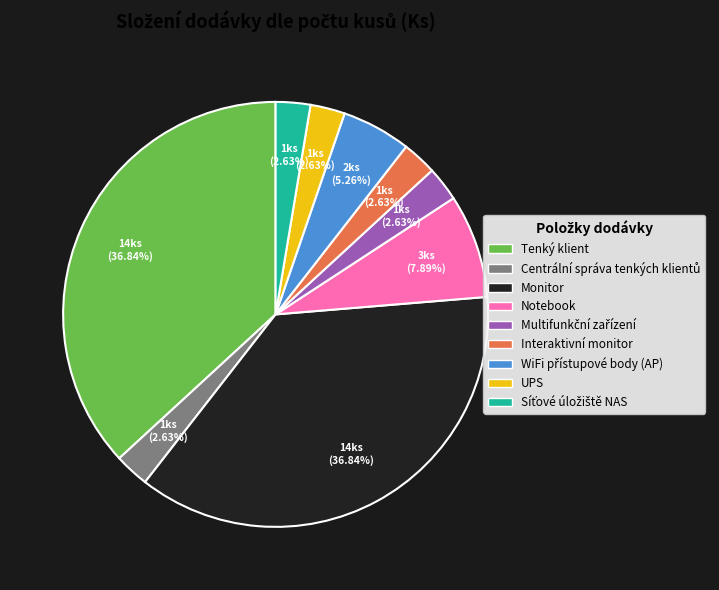

Is it true that Monitor is 50% of the pie?

False